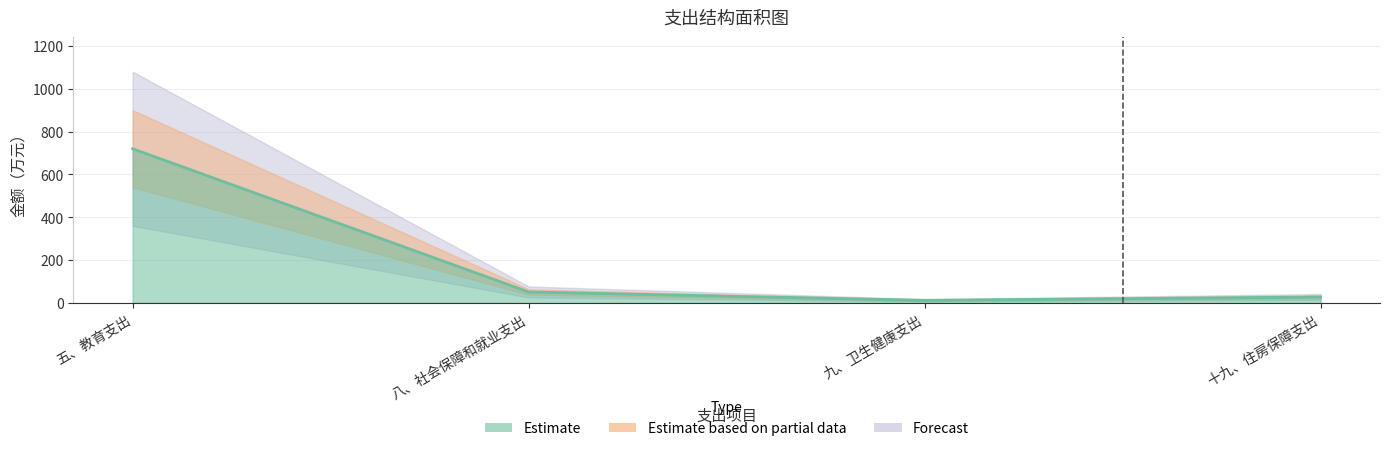

How many values are below 51?

2